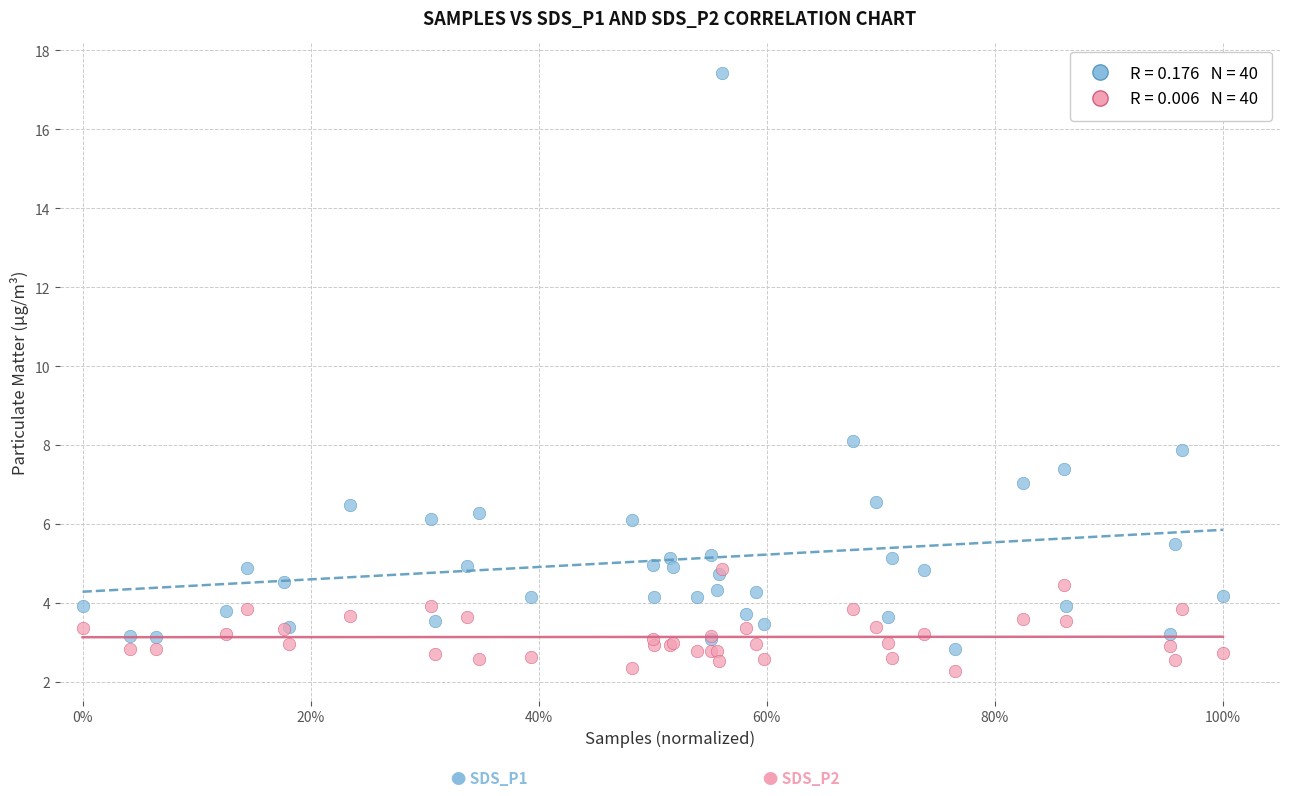

Across all series, what Y value is closest to 9?

8.1